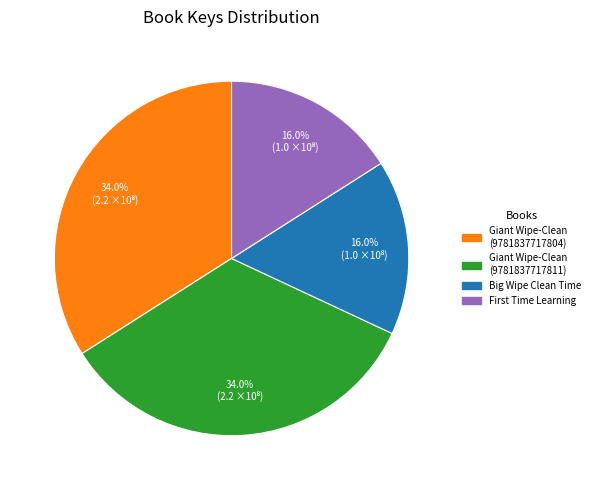

How many segments does this pie chart have?

4